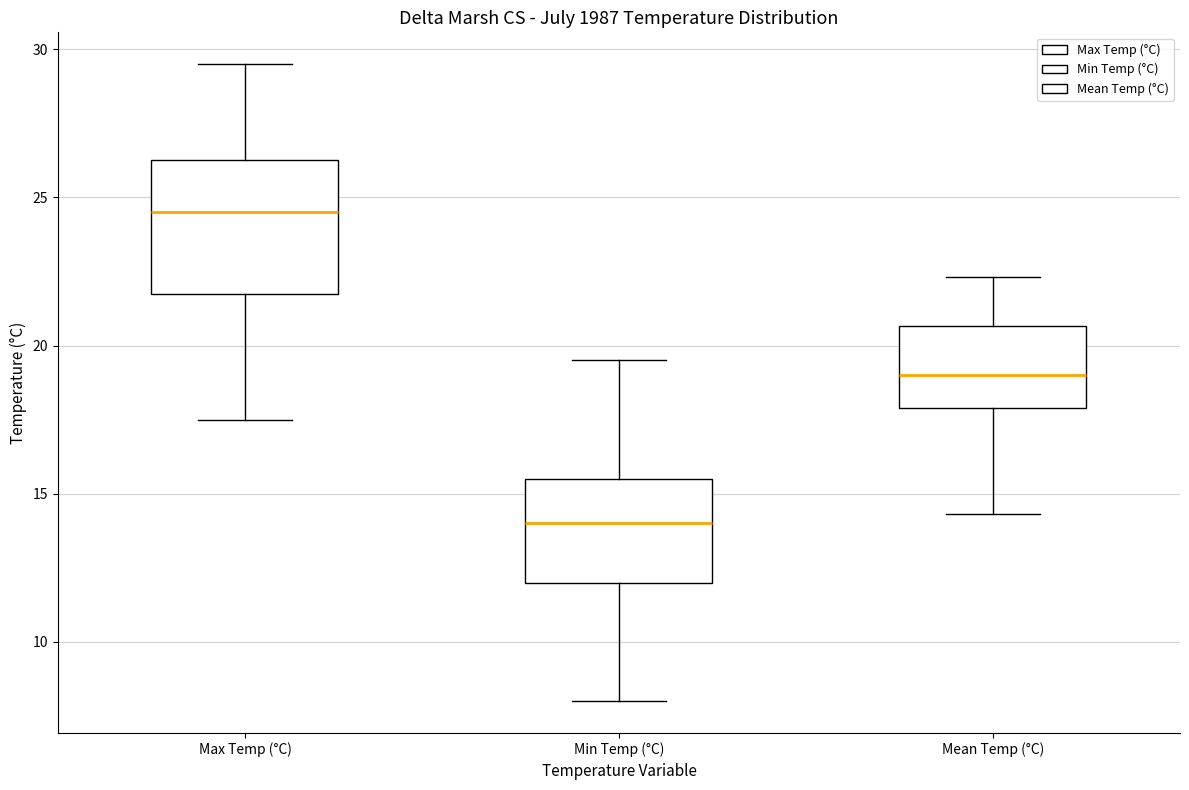

Where is the upper edge of the box for Mean Temp (°C) on the y-axis? The values are not printed on the chart, so give them approximately, as read against the axis.

20.5